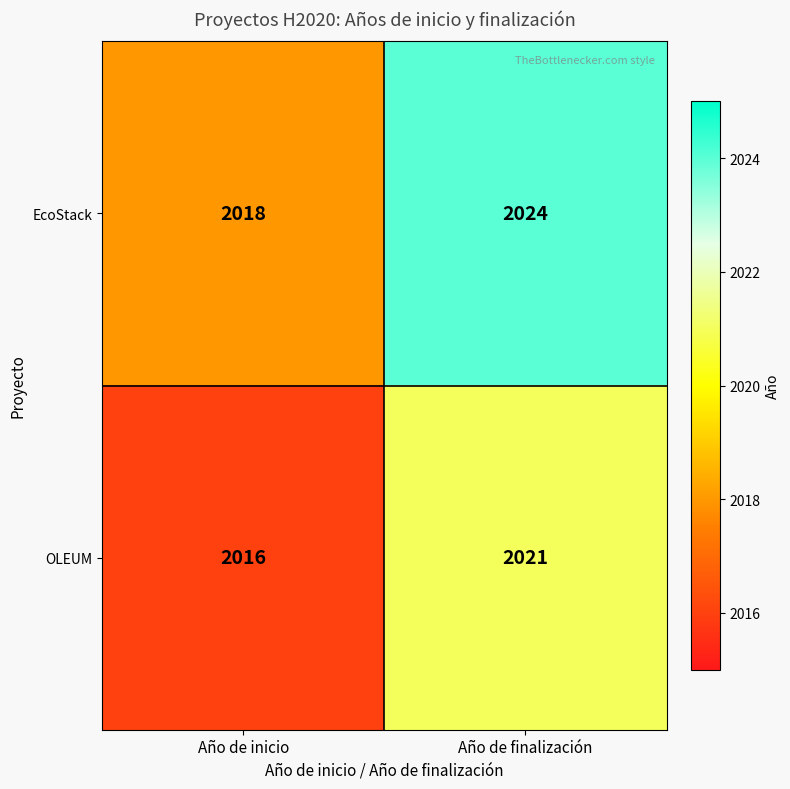

What is the sum of the EcoStack values at Año de finalización and Año de inicio?

4042